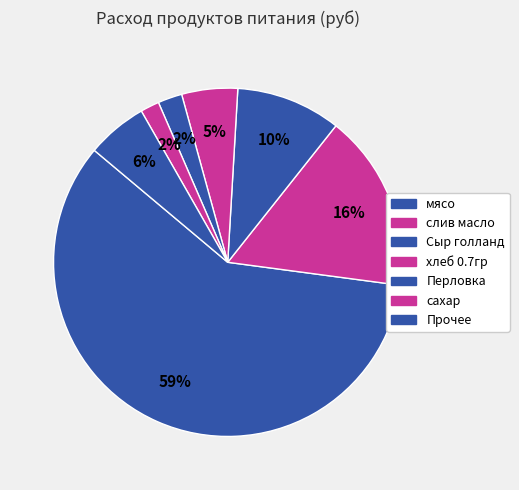

Count the number of slices in the pie.

7